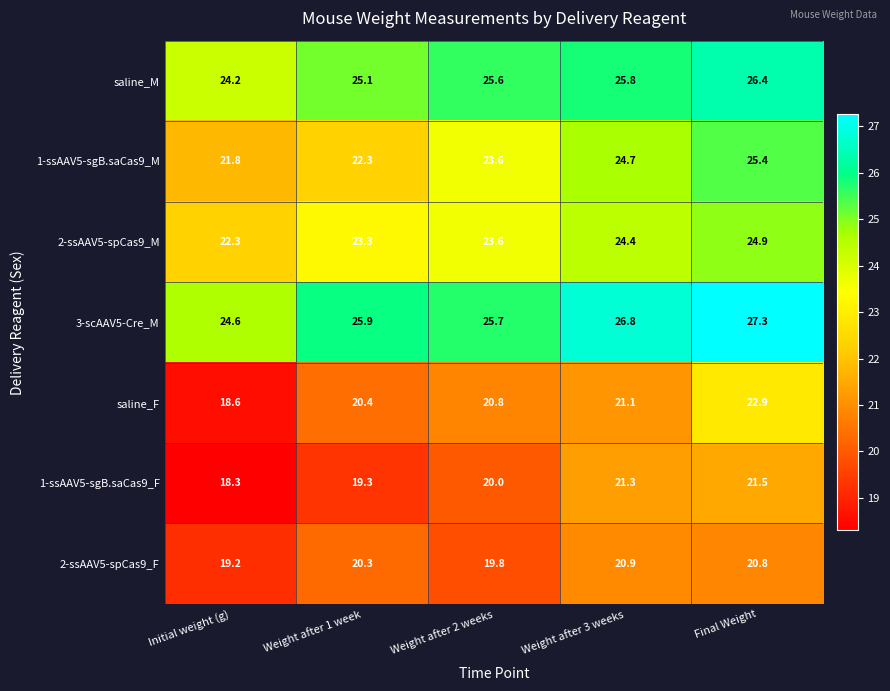

At which category is the sum across all series the highest?

Final Weight